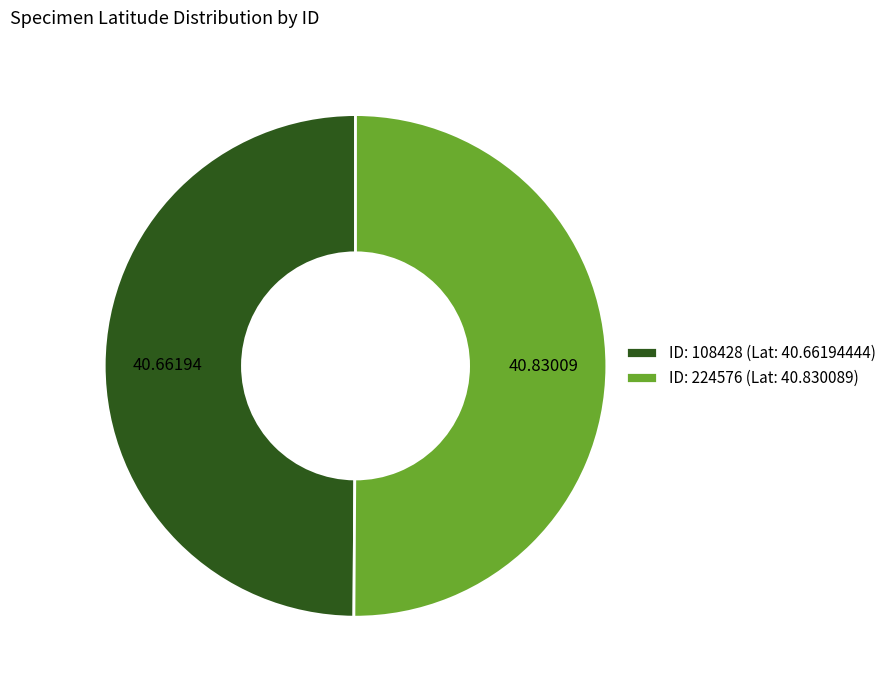

What is the ratio of the value at ID: 224576 (Lat: 40.830089) to the value at ID: 108428 (Lat: 40.66194444)?

1.0